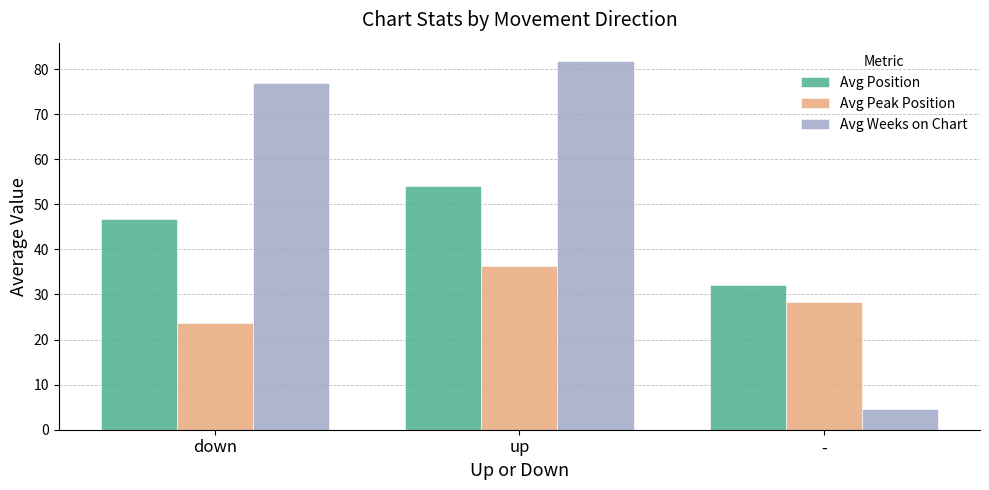

The value of Avg Position at - is 32.0. True or false?

True